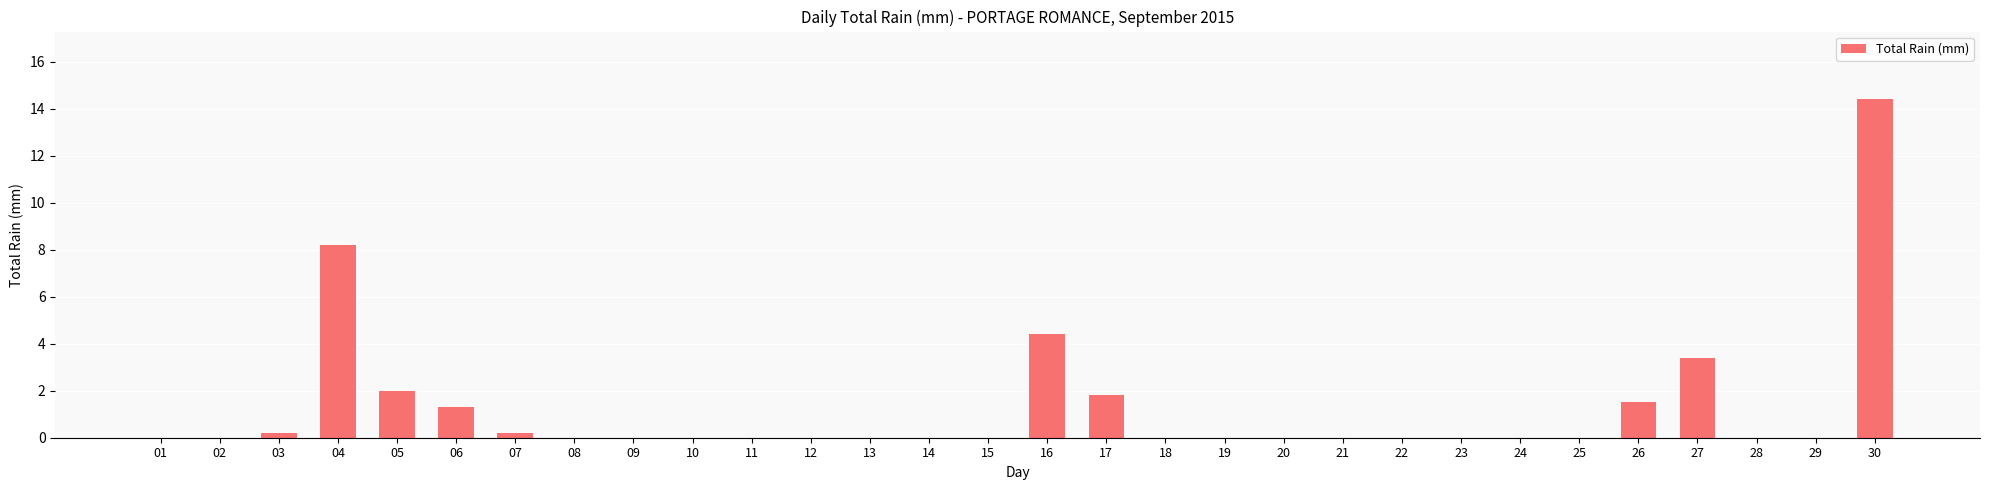

What is the difference between the values at 02 and 06?

1.3